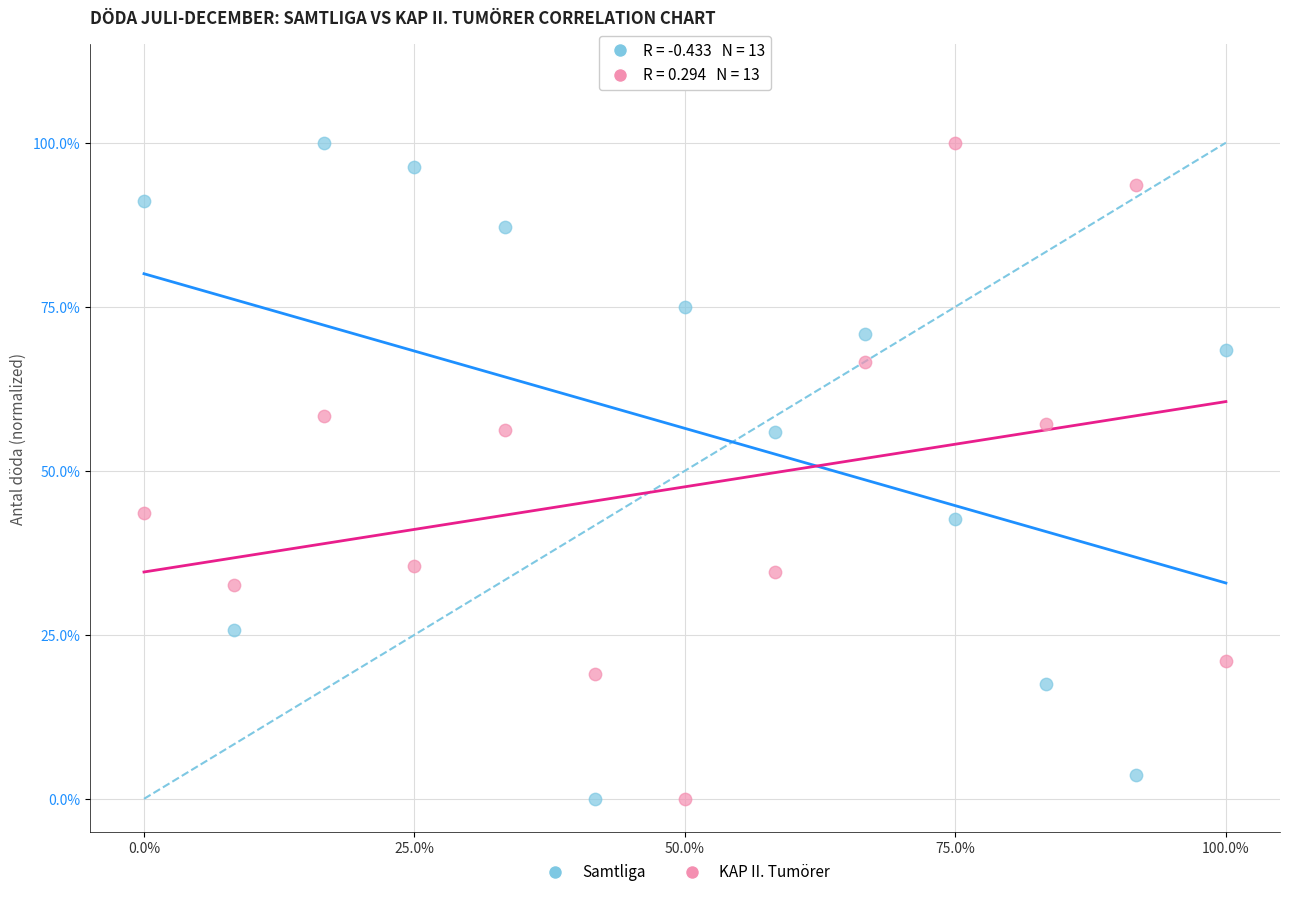

What are all the series names shown in the legend?

Samtliga, KAP II. Tumörer